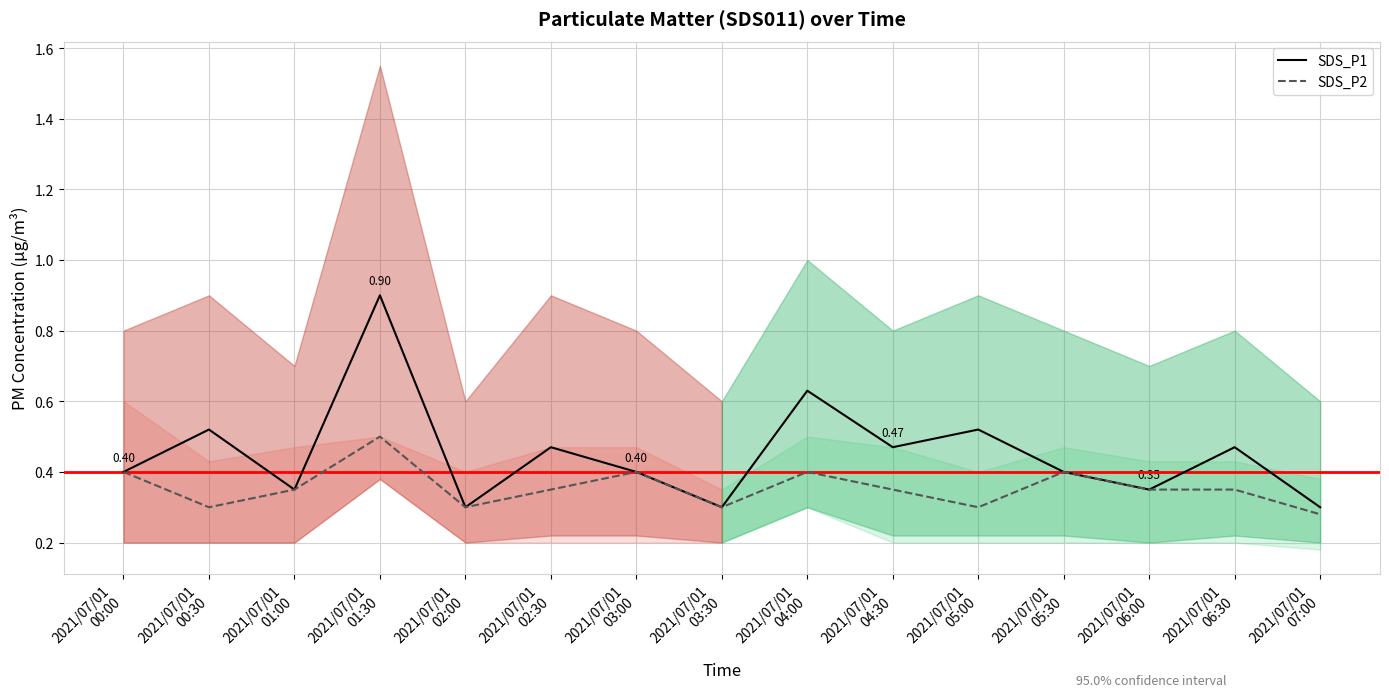

The SDS_P2 series shows 0.2 at 2021/07/01
06:00. True or false?

False